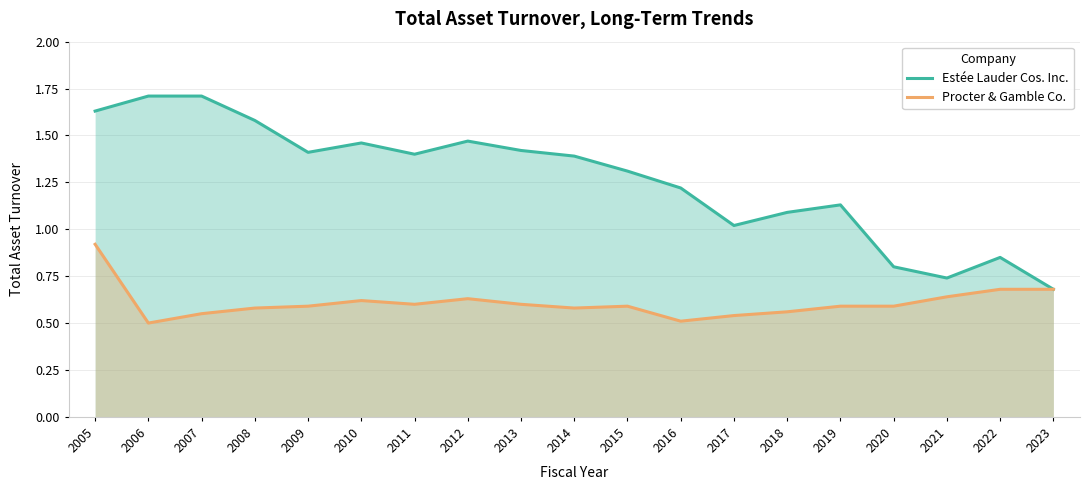

Where is Procter & Gamble Co. nearest to the value 0?

2006